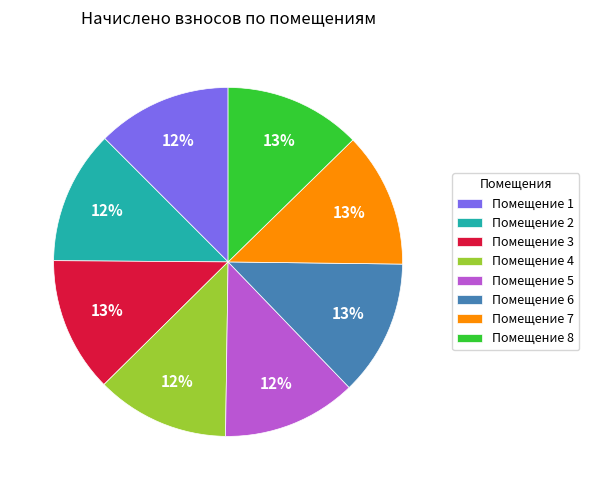

How many segments does this pie chart have?

8